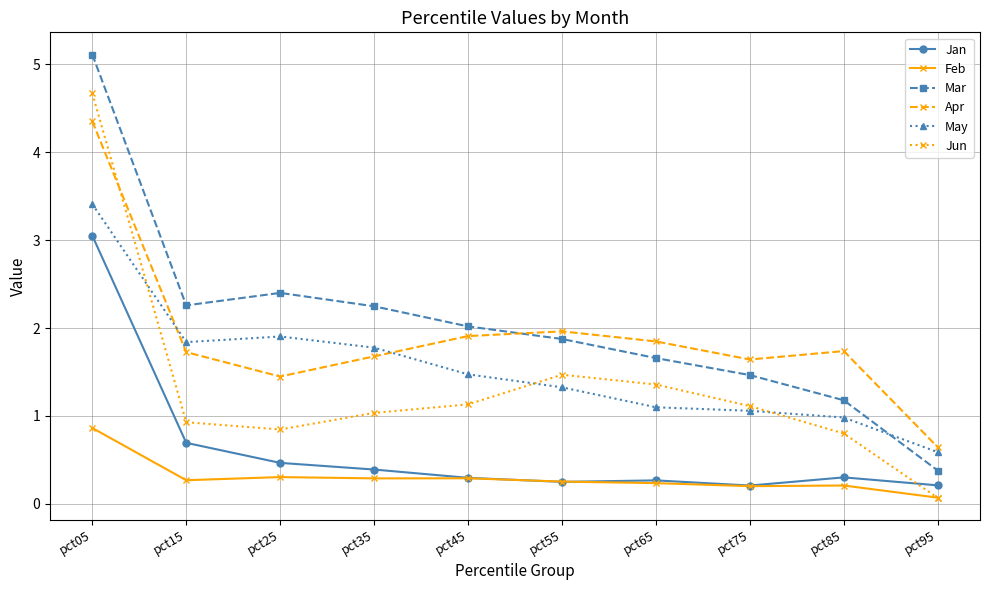

At which label is Jan closest to 1?

pct15